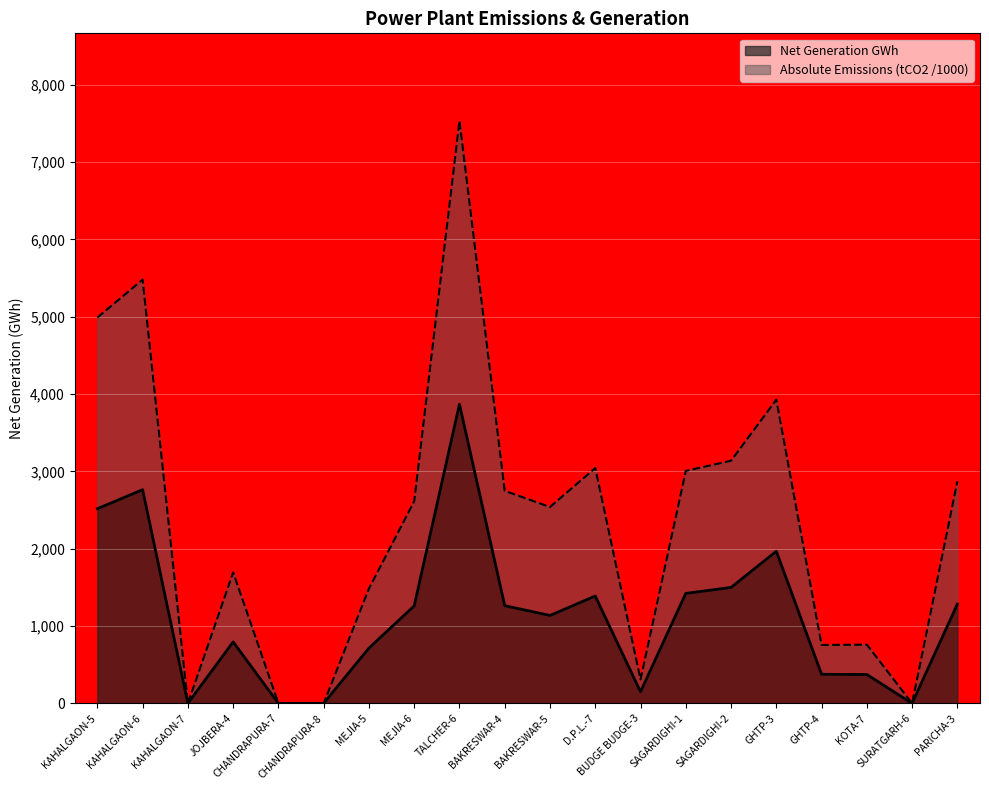

The value of Absolute Emissions tCO2 at BUDGE BUDGE-3 is 552.1. True or false?

False